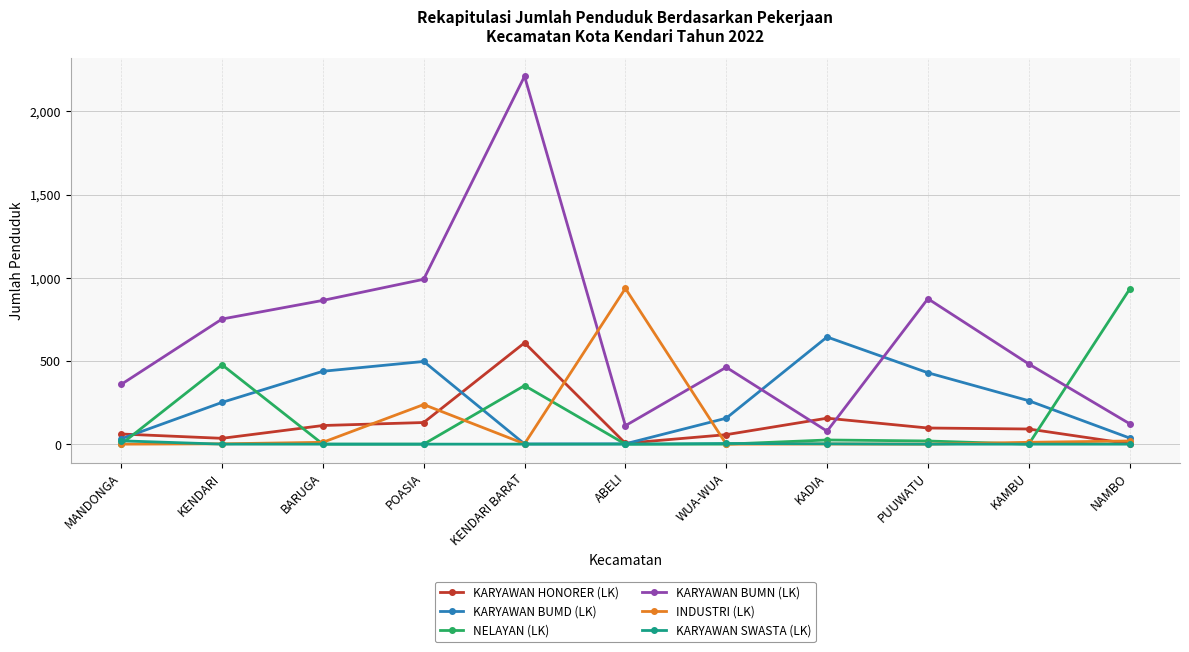

True or false: KARYAWAN BUMN (LK) and INDUSTRI (LK) intersect in this chart.

True